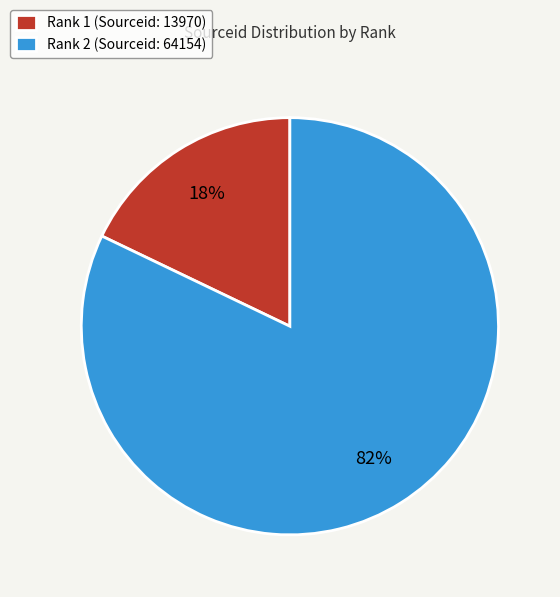

True or false: Rank 2 (Sourceid: 64154) accounts for 75% of the total.

False